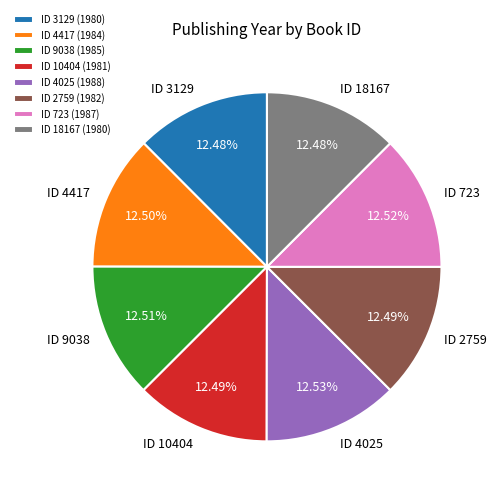

Approximately how many times larger is the value at ID 10404 (1981) compared to ID 4417 (1984)?

1.0